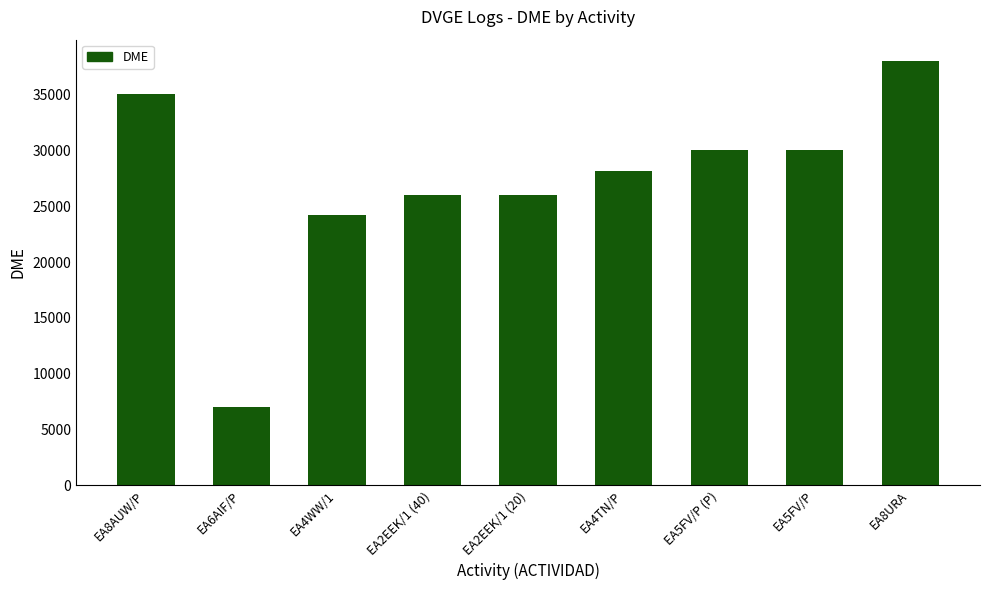

How many data points are less than 28170?

4